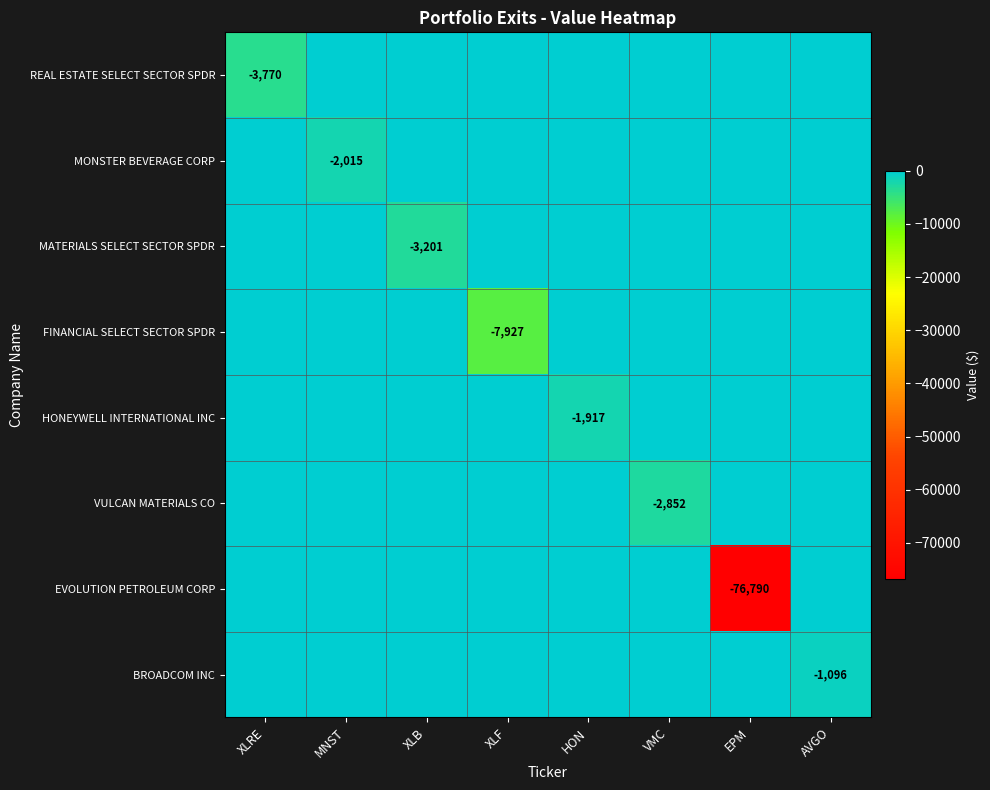

At which category is the sum across all series the highest?

AVGO